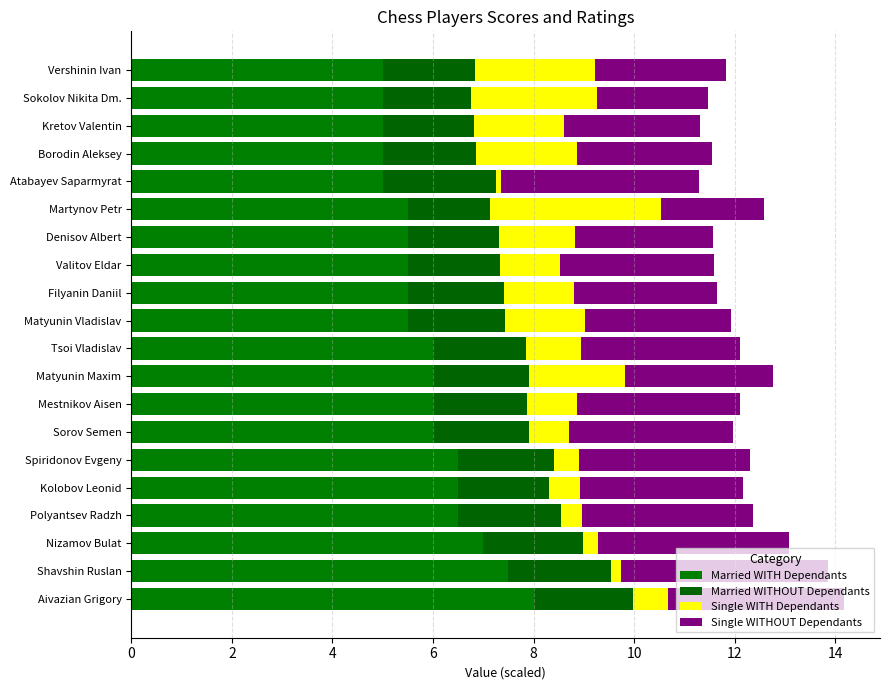

How many values in the Married WITH Dependants series are below 6?

10